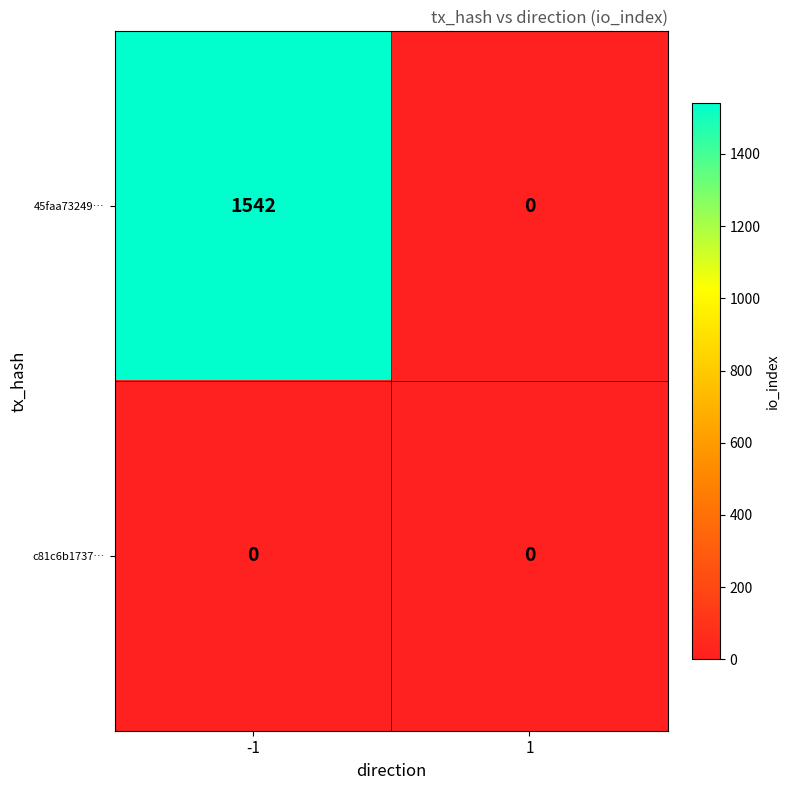

At how many categories does at least one series exceed 552?

1